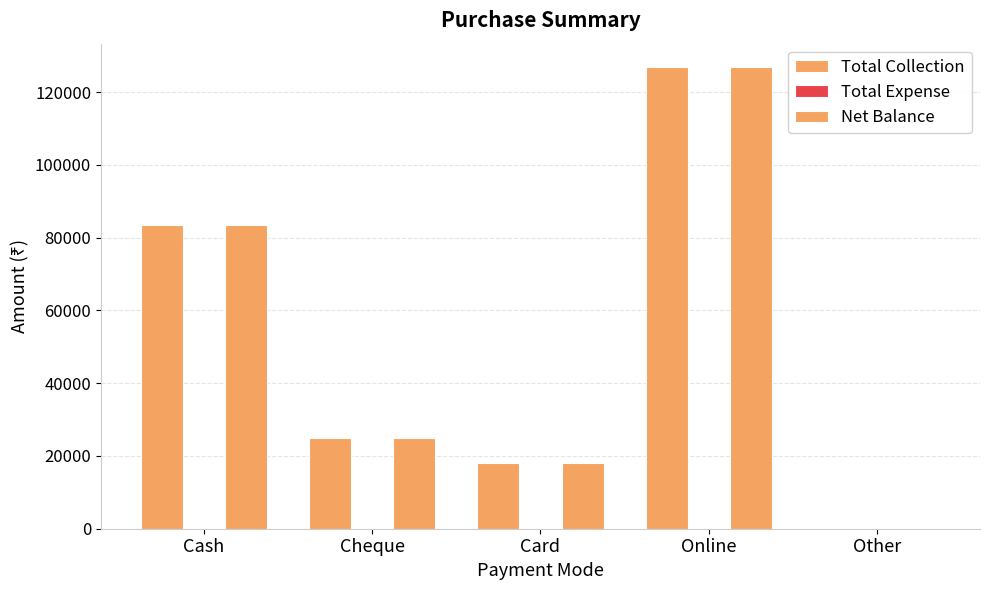

Which series has the largest range (max minus min)?

Total Collection